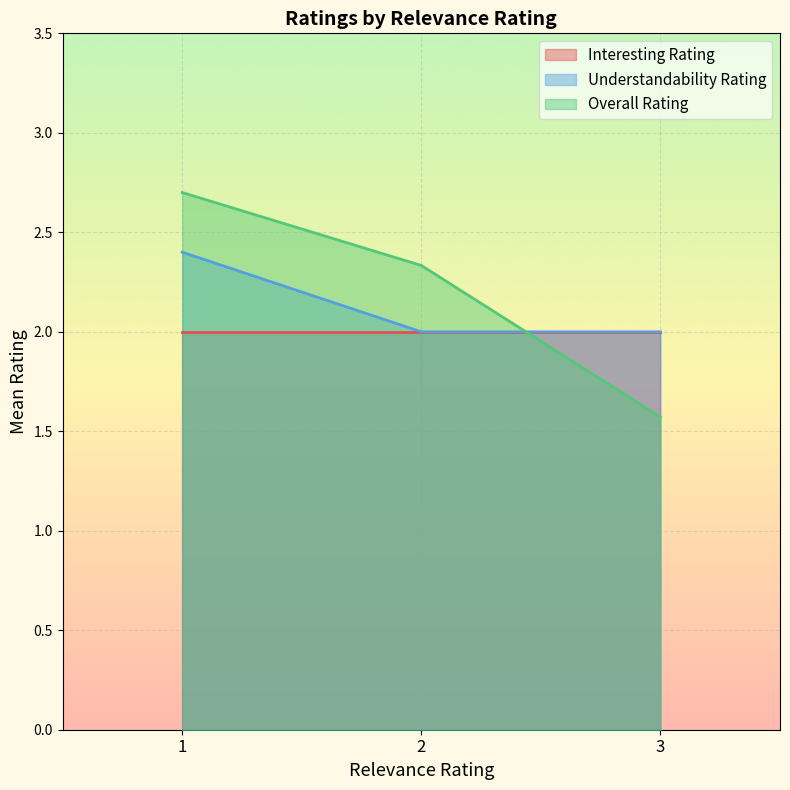

Count the Understandability Rating values in the range 2 to 3.

3